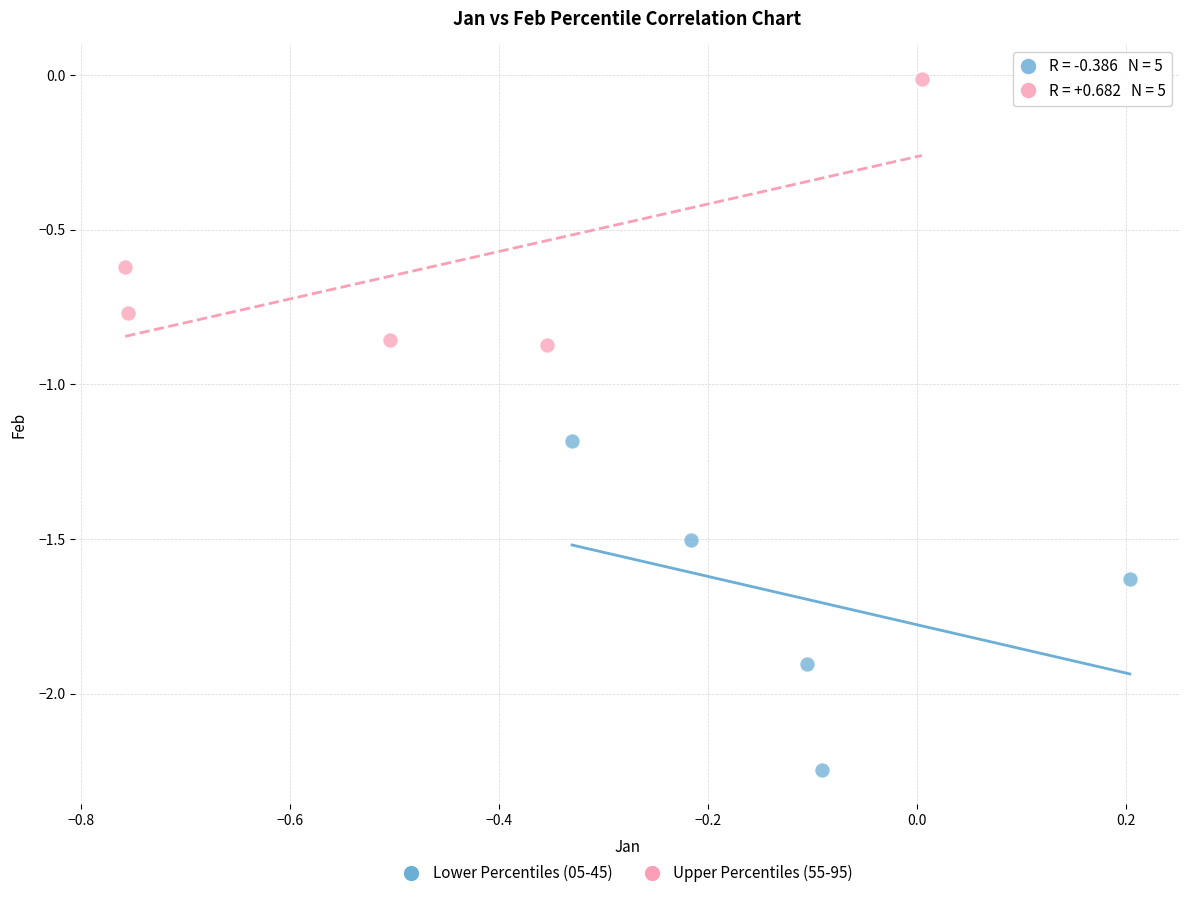

Which series contains the highest Y value?

Upper Percentiles (55-95)